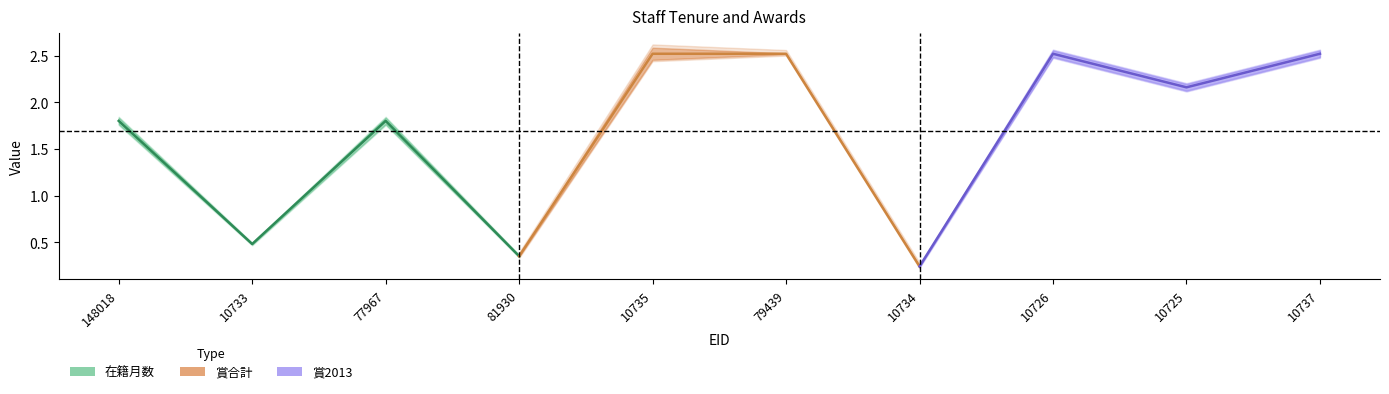

What is the sum of all 賞合計 values?

5.6